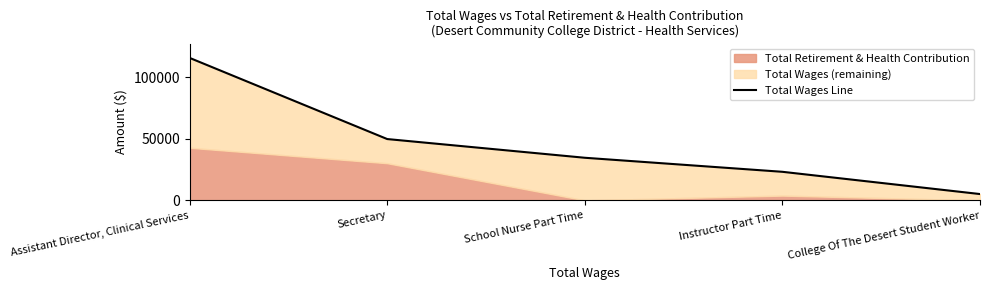

Does the chart have visible grid lines?

No